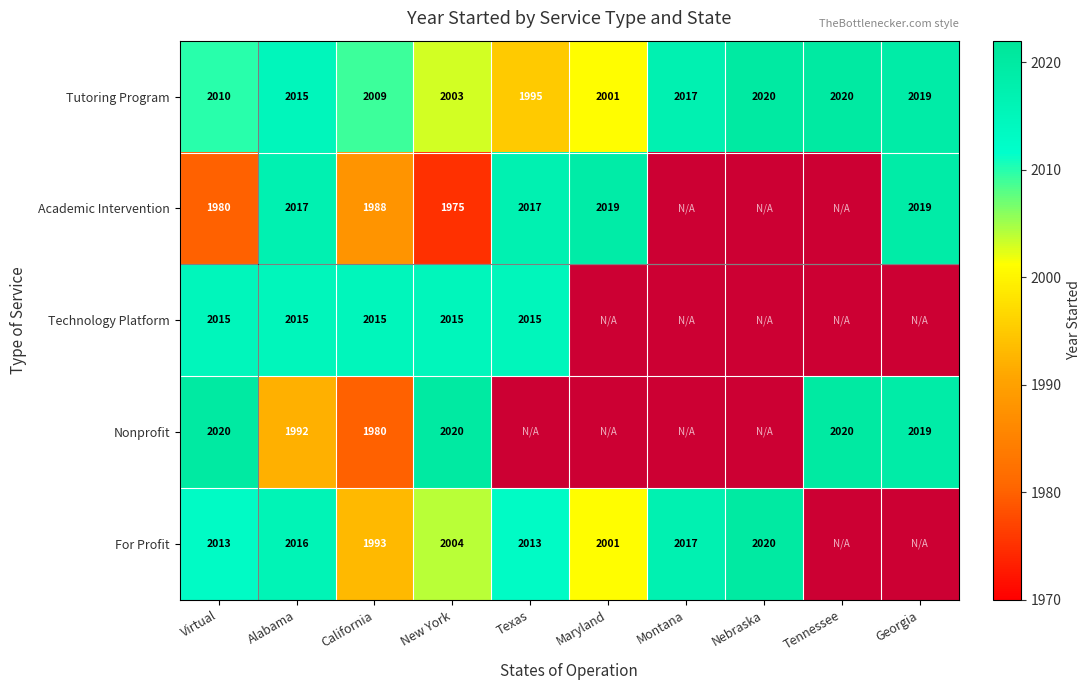

At how many categories does at least one series exceed 1045?

10